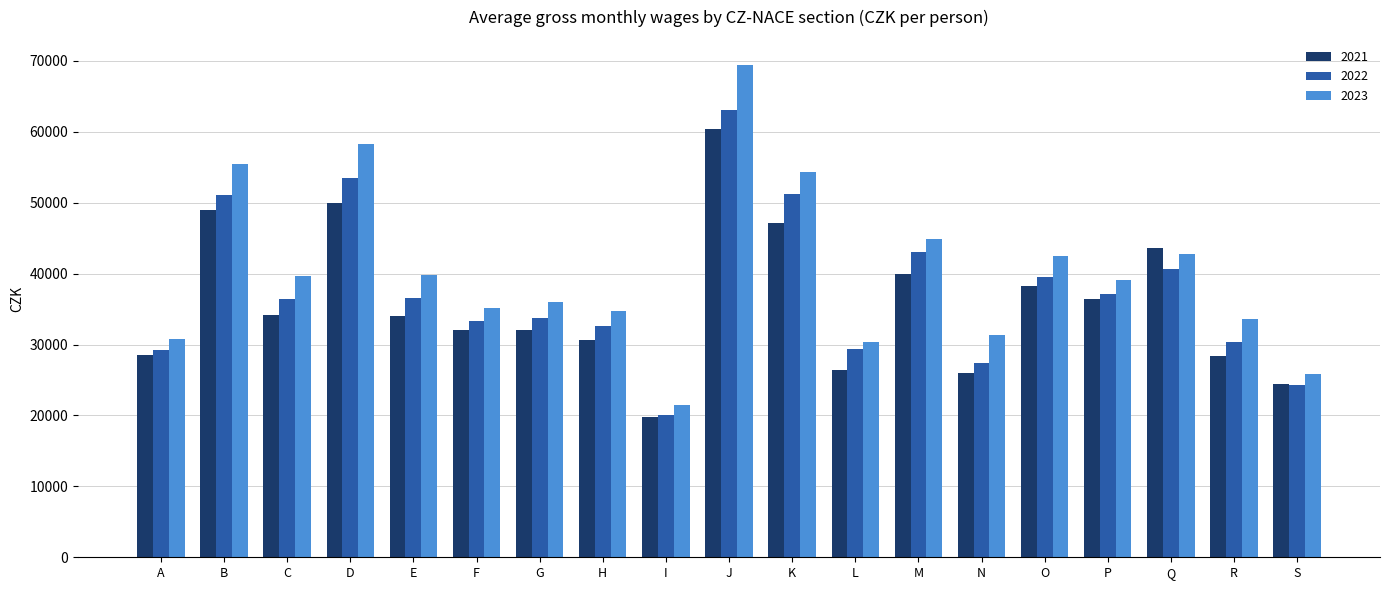

Rank the series by their average value, from highest to lowest.

2023, 2022, 2021